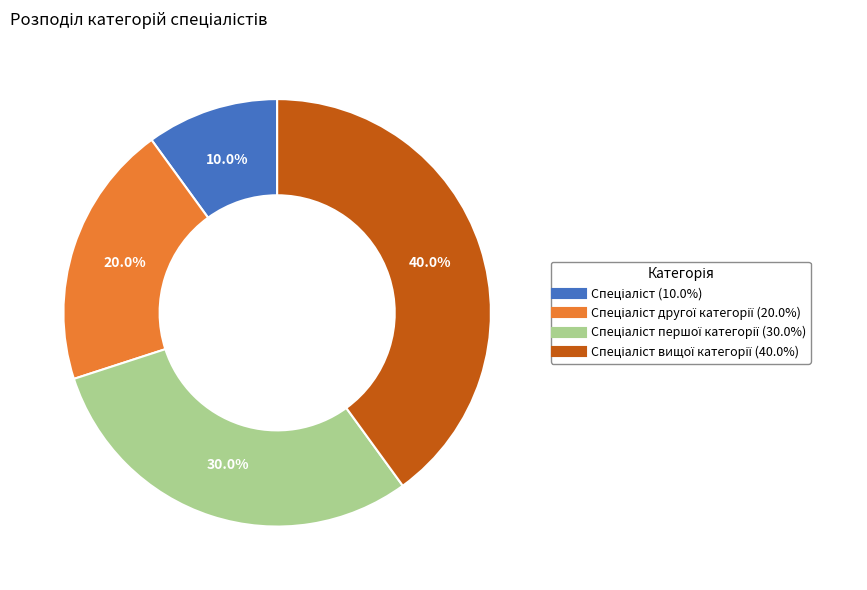

Is there any slice that represents more than half of the pie?

No